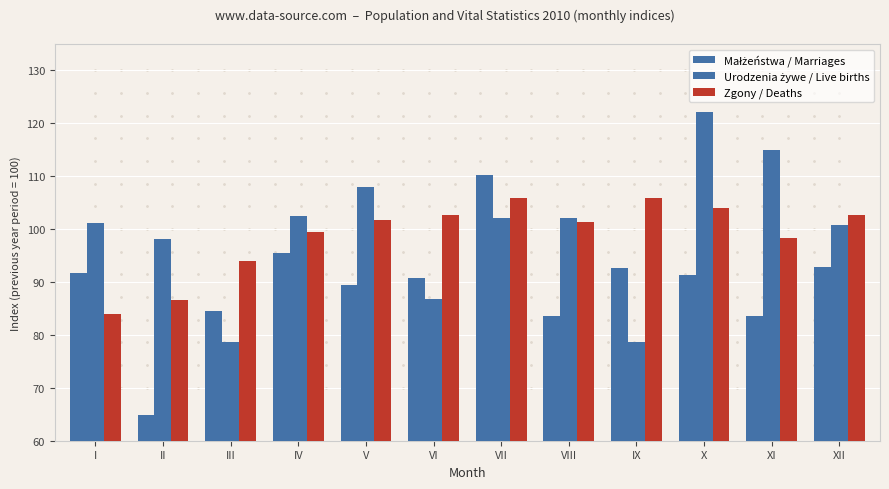

Between VI and XII, which is larger?

XII